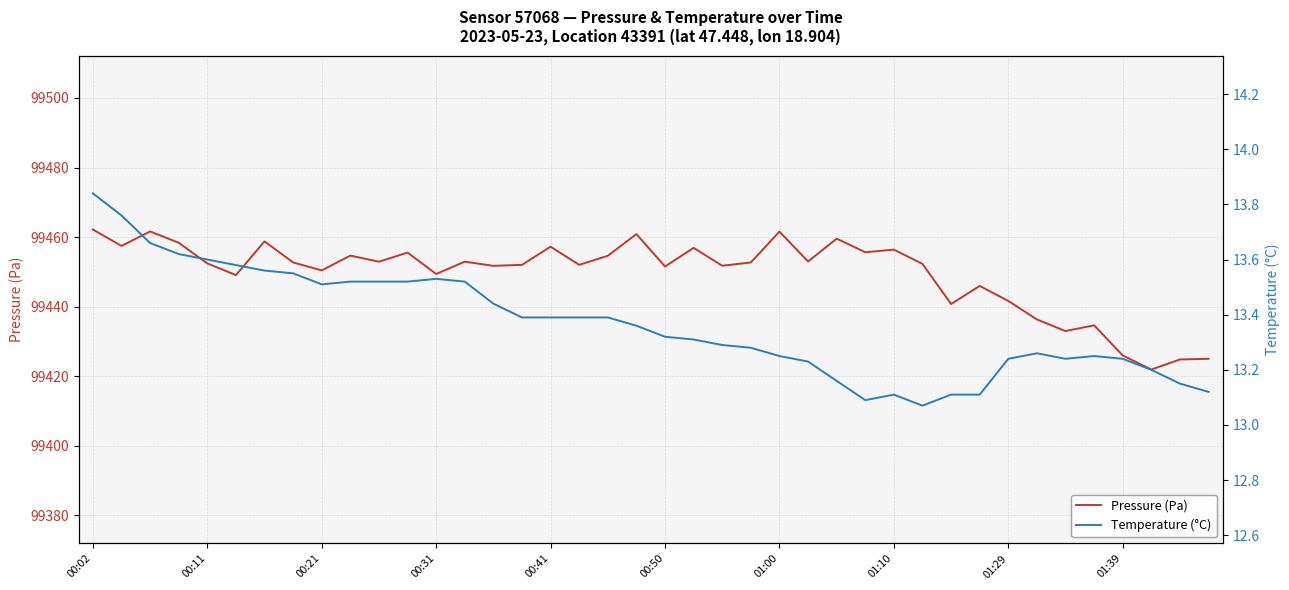

Reading left to right, transcribe all the data shown in this chart.

Pressure (Pa): 99462.2	99457.5	99461.6	99458.4	99452.4	99449.1	99458.8	99452.7	99450.4	99454.7	99452.9	99455.6	99449.4	99452.9	99451.8	99452.0	99457.2	99452.0	99454.6	99460.9	99451.6	99456.9	99451.8	99452.7	99461.6	99453.0	99459.6	99455.7	99456.4	99452.3	99440.8	99446.0	99441.7	99436.3	99433.0	99434.7	99426.0	99421.9	99424.8	99425.0
Temperature (°C): 13.8	13.8	13.7	13.6	13.6	13.6	13.6	13.6	13.5	13.5	13.5	13.5	13.5	13.5	13.4	13.4	13.4	13.4	13.4	13.4	13.3	13.3	13.3	13.3	13.2	13.2	13.2	13.1	13.1	13.1	13.1	13.1	13.2	13.3	13.2	13.2	13.2	13.2	13.2	13.1